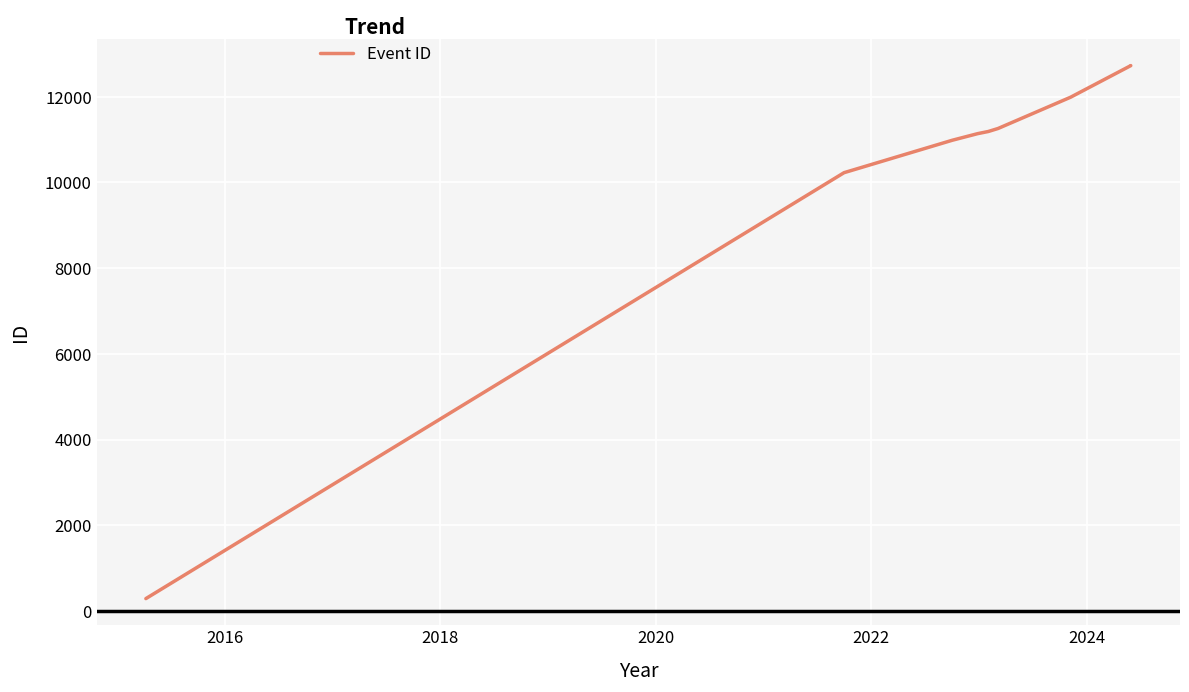

How many distinct data groups are displayed?

1